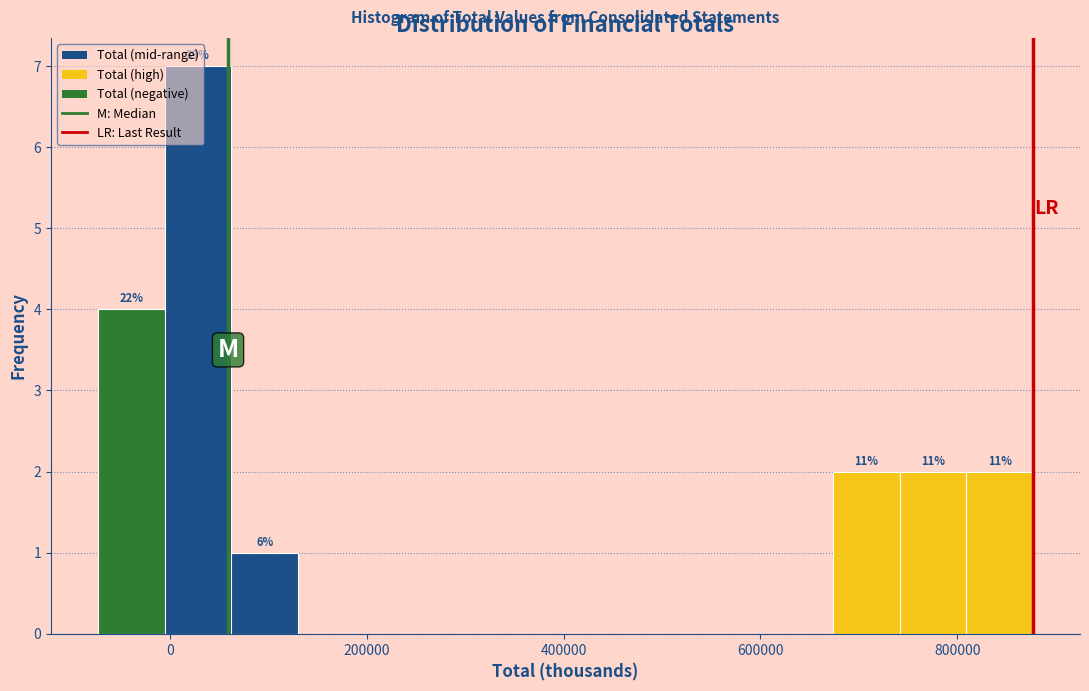

Around what value on the x-axis is the tallest bar? Give the approximate position of its centre, as read against the axis.

20000